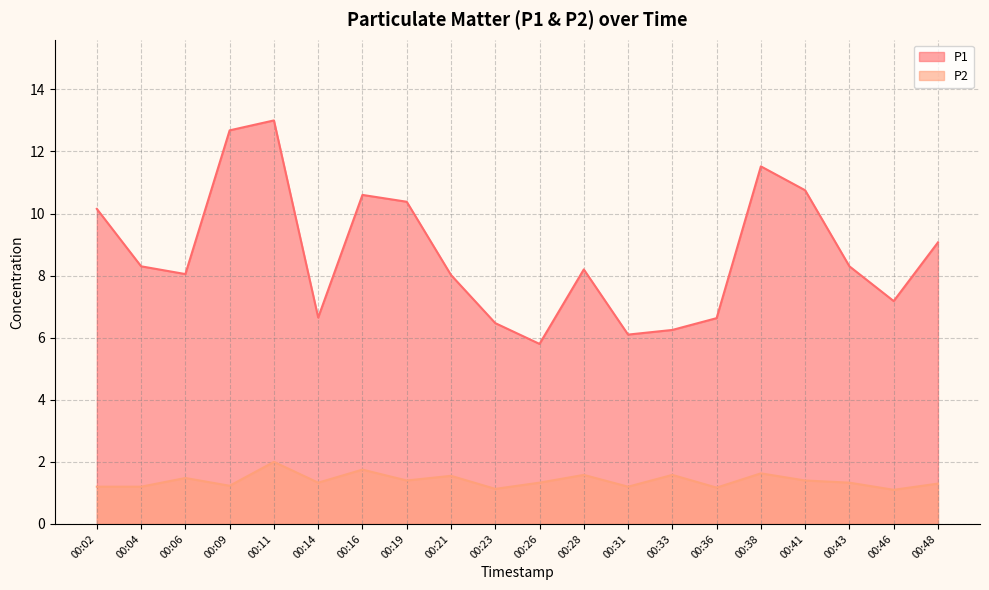

True or false: P2 has a value of 1.5 at 00:06.

True